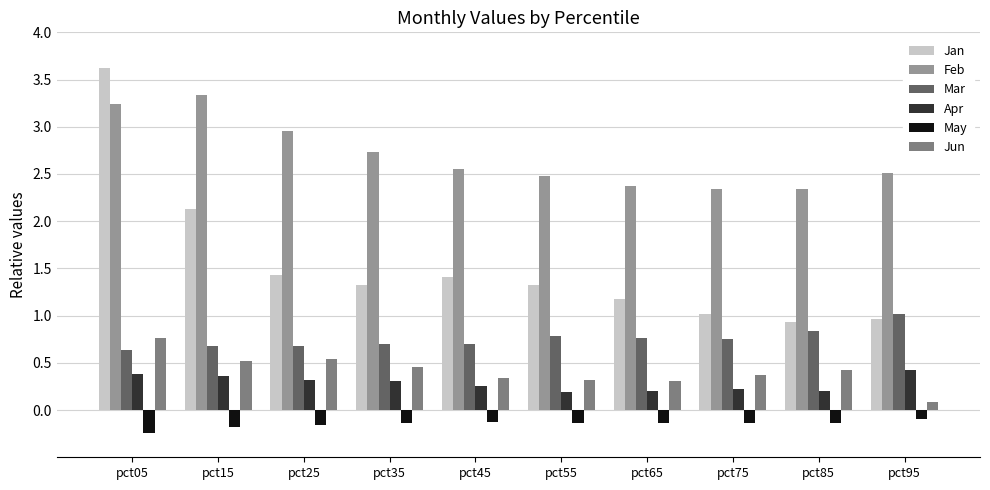

At which label does Jan first exceed 1?

pct05